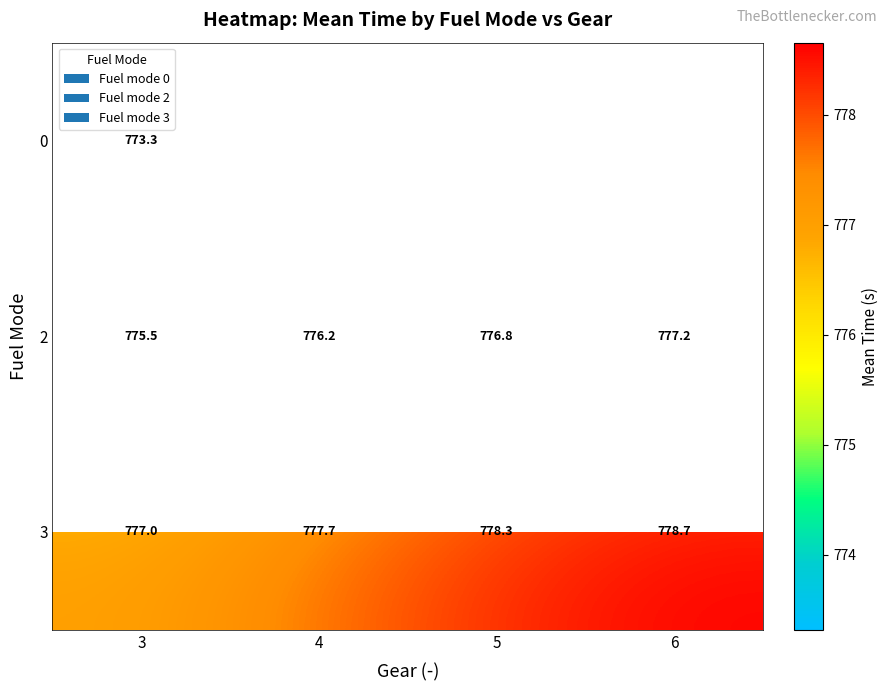

How many distinct data groups are displayed?

3